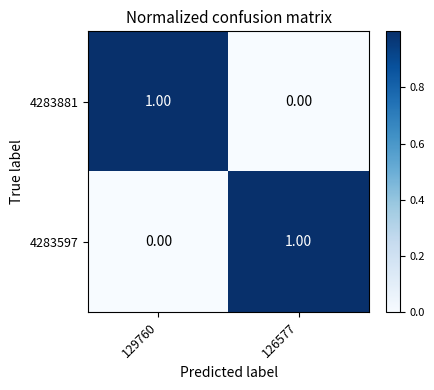

Rank the series at 126577 from highest to lowest value.

4283597, 4283881